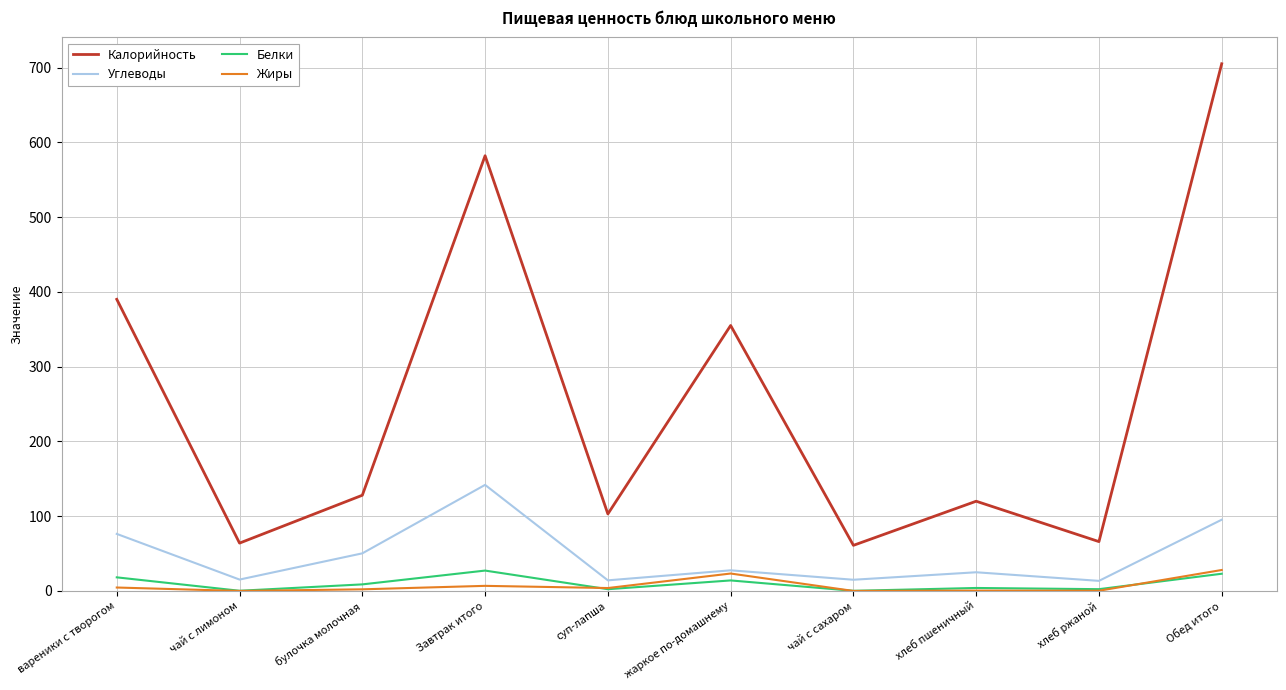

Where is the first local maximum for Углеводы?

Завтрак итого